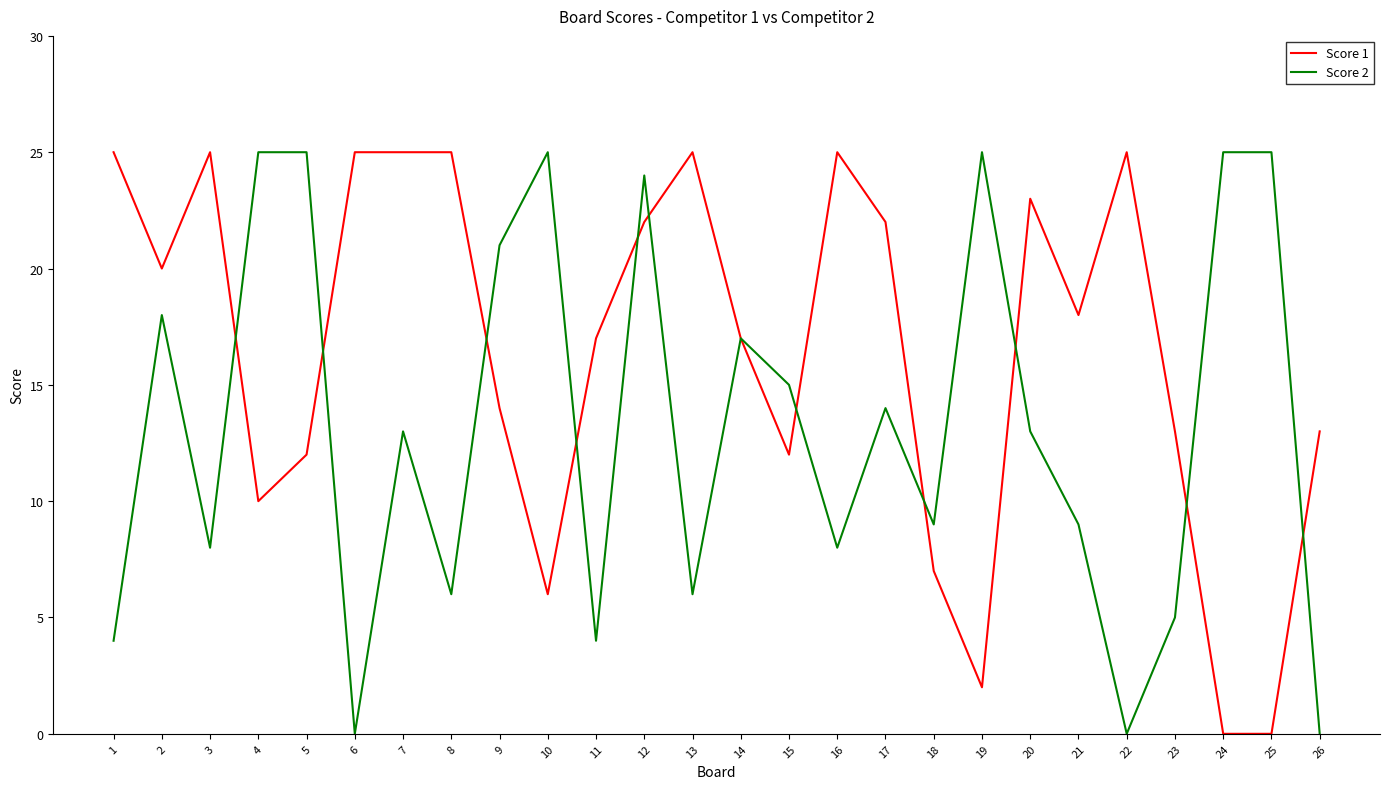

At which category is the sum across all series the highest?

12